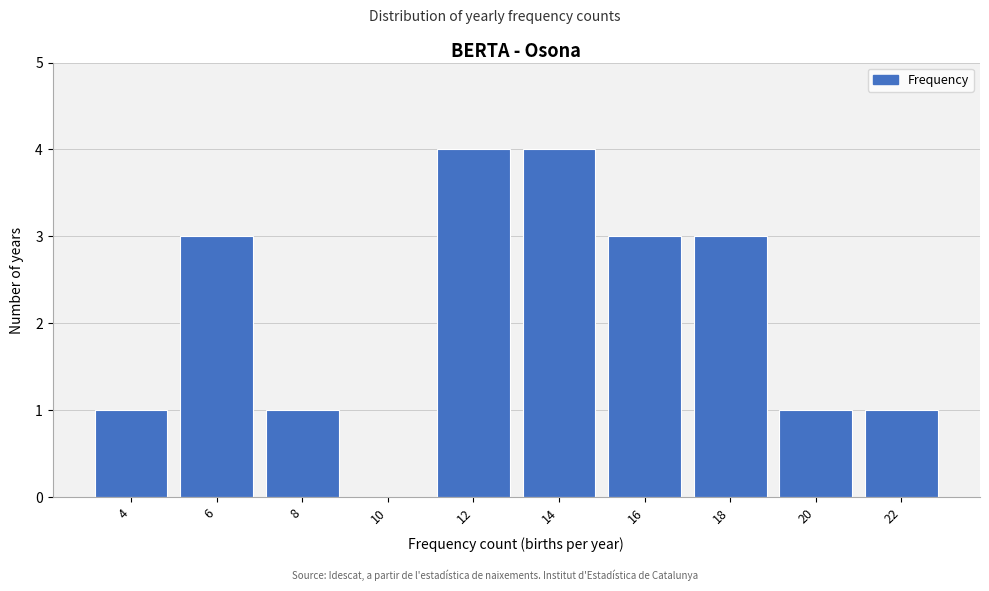

Reading left to right, extract all data points from this chart.

4=1	6=3	8=1	10=0	12=4	14=4	16=3	18=3	20=1	22=1